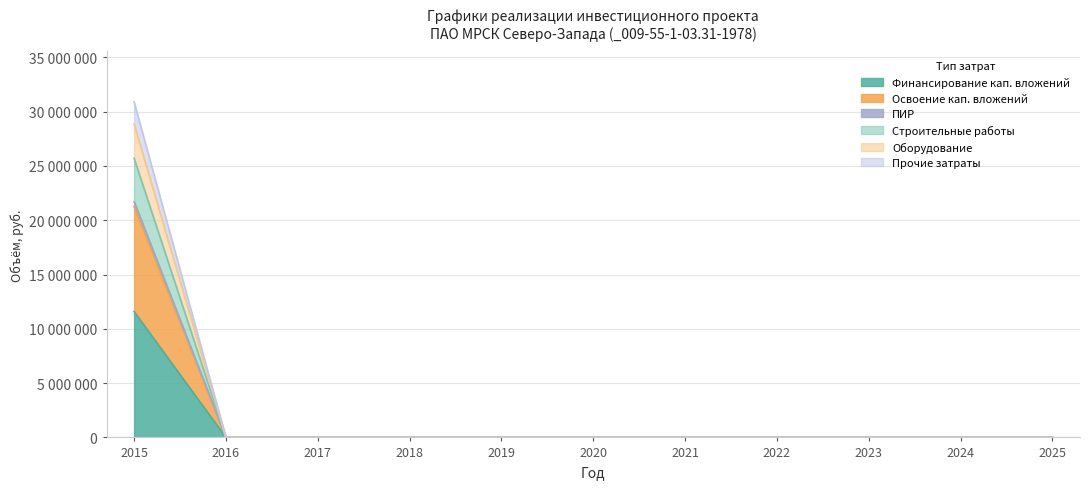

True or false: Оборудование has more than 0 interior local peaks.

False